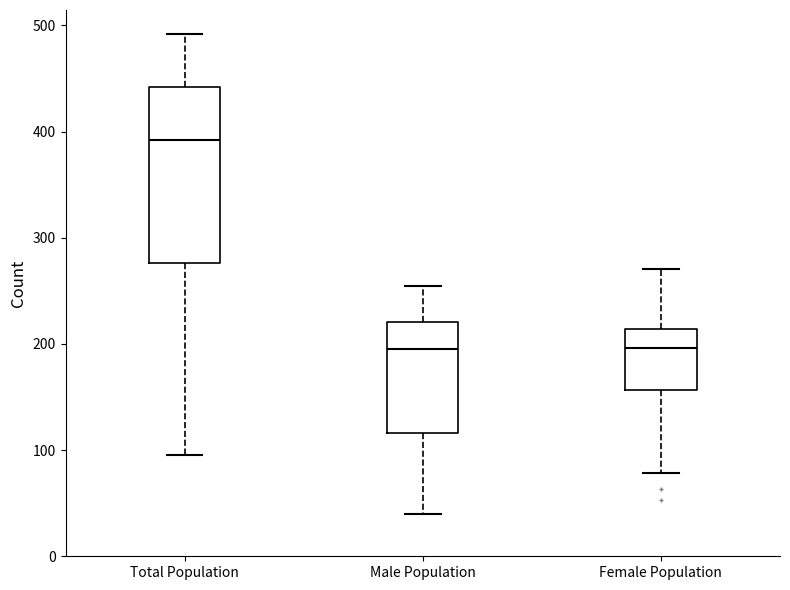

Reading left to right, read every box against the y-axis: the position of its median line, the range the box covers, and the ends of its whiskers. The values are not printed on the chart, so give them approximately, as read against the axis.

Total Population: median 390, box 280 to 440, whiskers 100 to 490
Male Population: median 200, box 120 to 220, whiskers 40 to 260
Female Population: median 200, box 160 to 210, whiskers 80 to 270